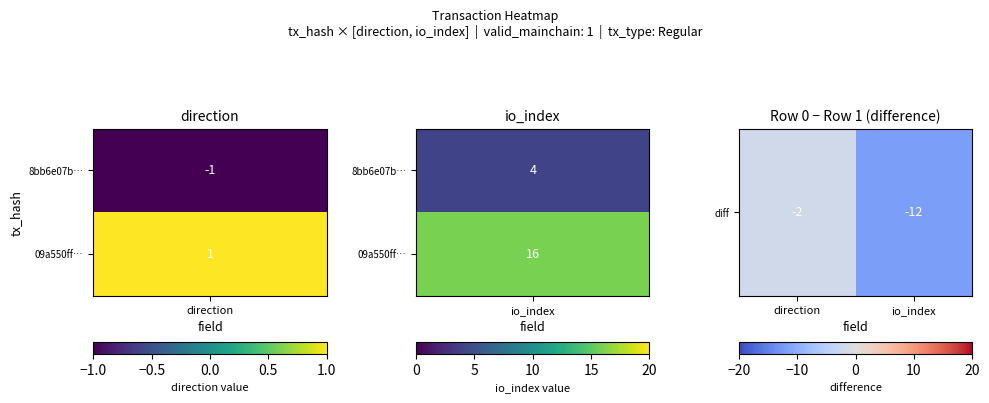

Is it true that the value at io_index is -18?

False